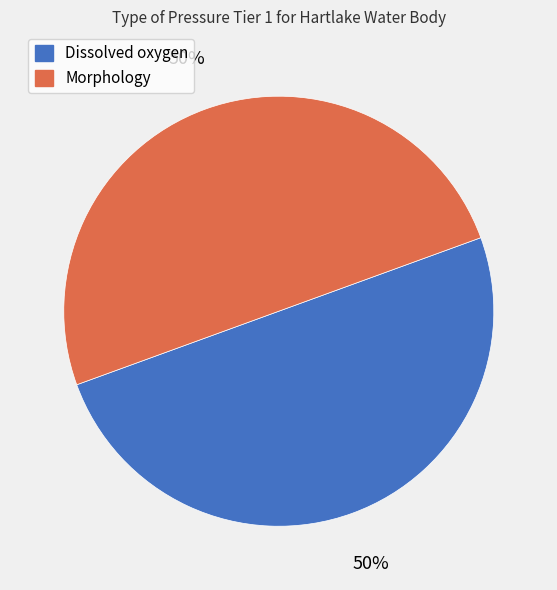

Approximately how many times larger is the value at Dissolved oxygen compared to Morphology?

1.0